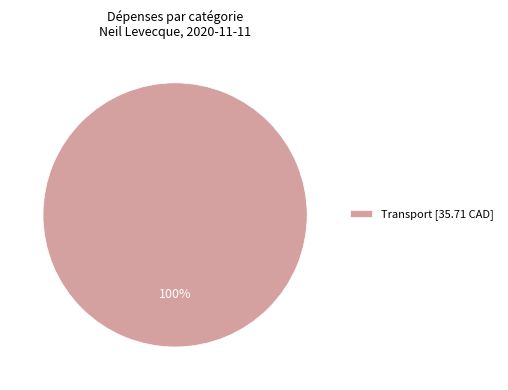

To the nearest percent, what percentage of the pie is Transport [35.71 CAD]?

100%